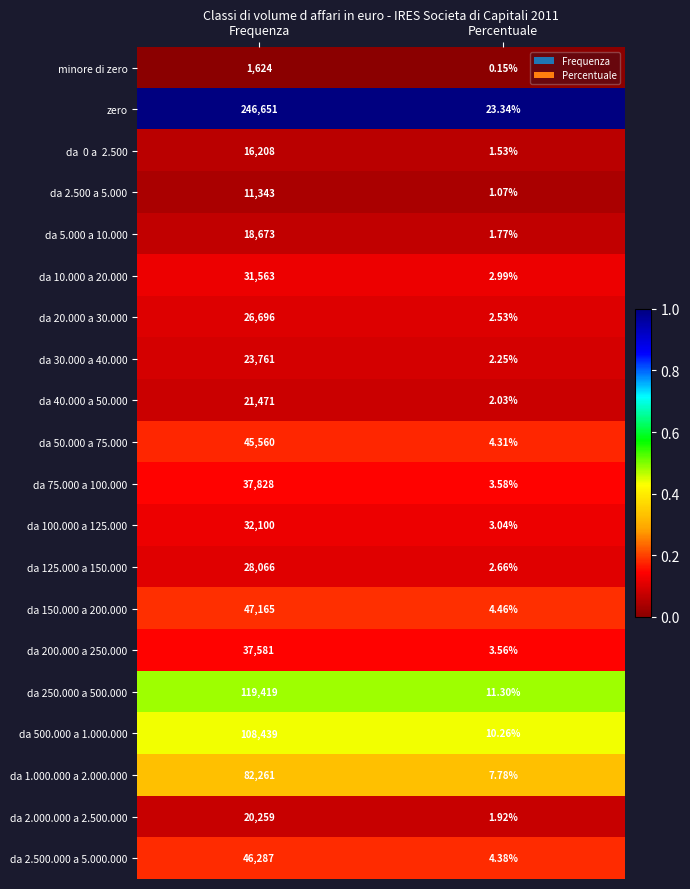

Which series has the widest spread of values?

zero